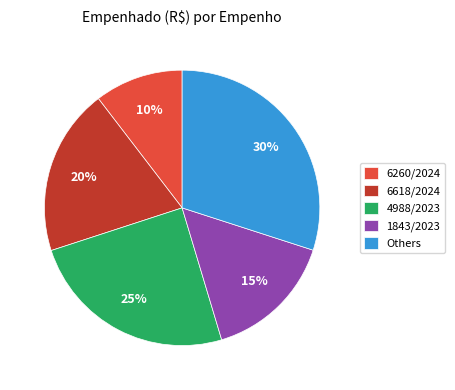

Count the number of slices in the pie.

5